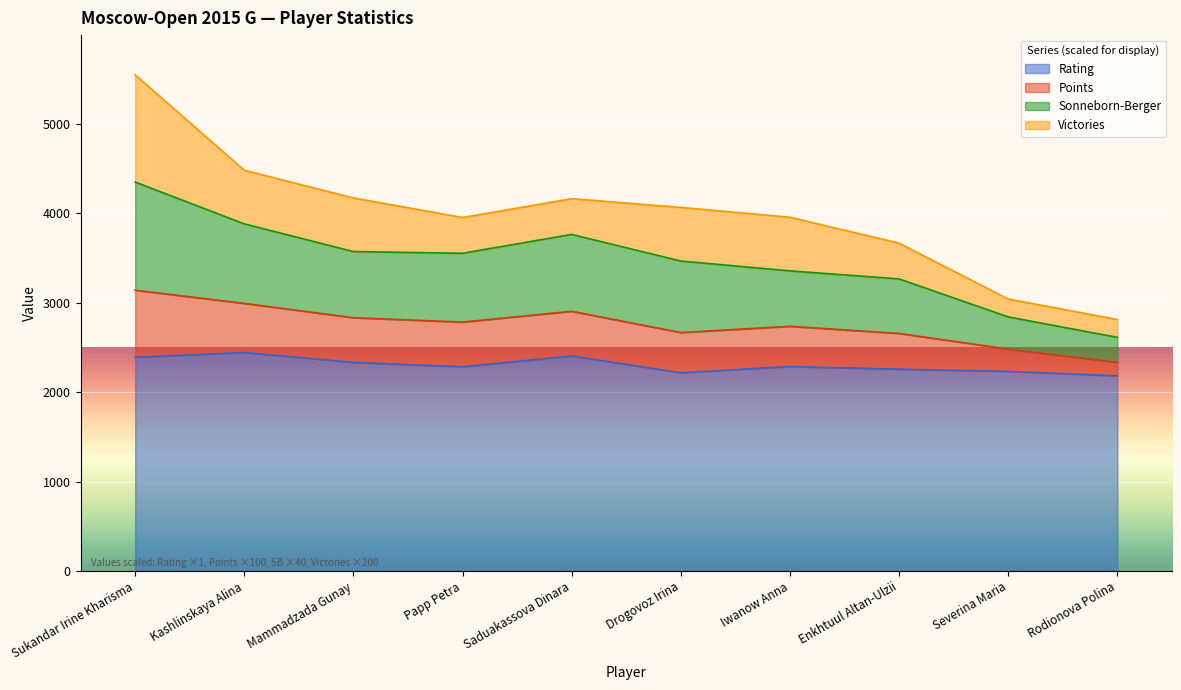

At which category is the sum across all series the highest?

Sukandar Irine Kharisma